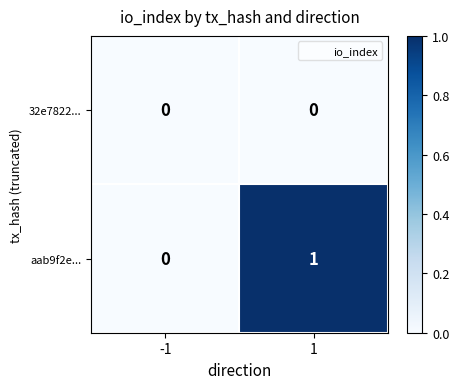

The value of aab9f2e... at 1 is 0. True or false?

False